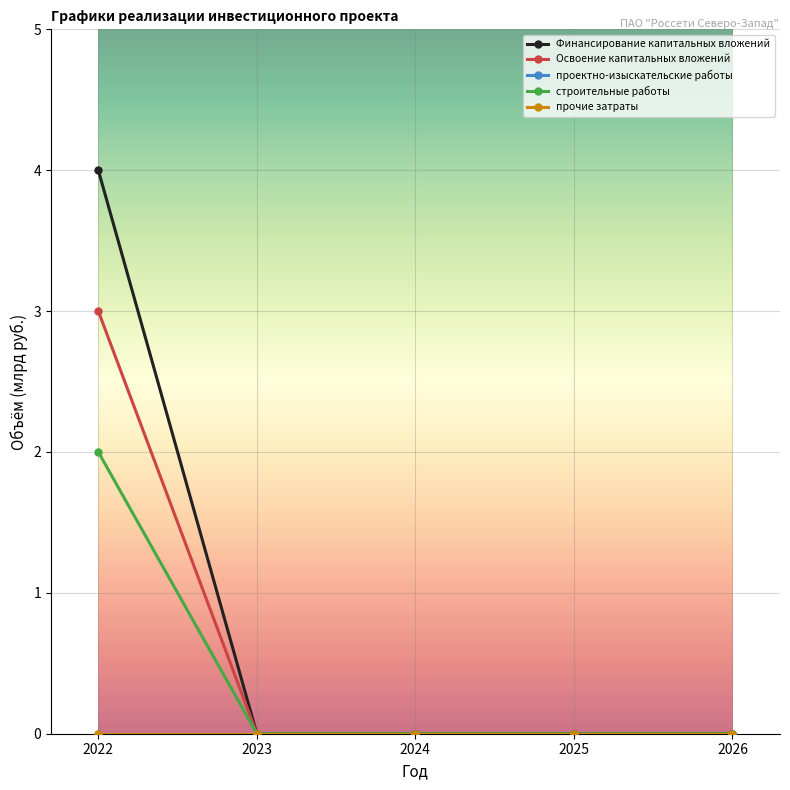

What are all the series names shown in the legend?

Финансирование капитальных вложений, Освоение капитальных вложений, проектно-изыскательские работы, строительные работы, прочие затраты